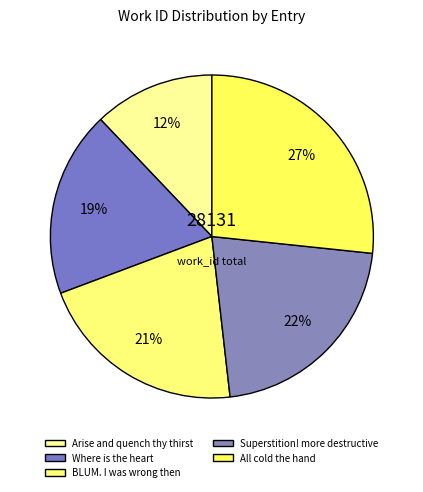

Which category has the smallest portion of the pie?

Arise and quench thy thirst